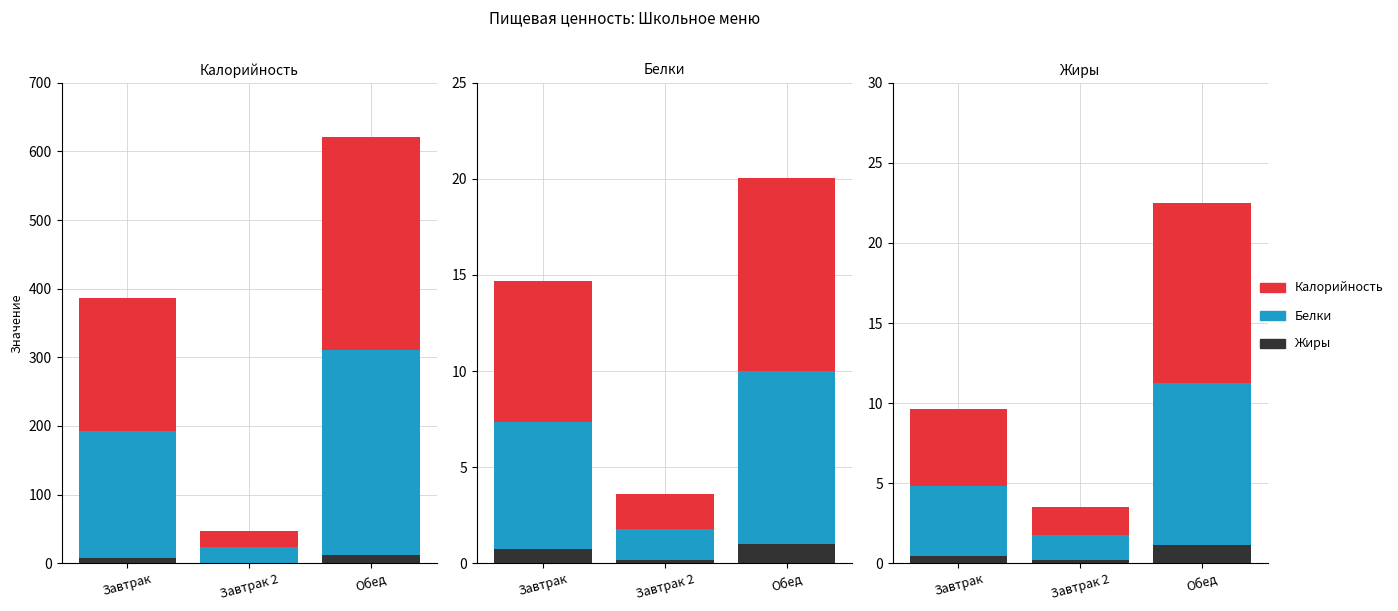

At which label does Белки reach its minimum?

Завтрак 2